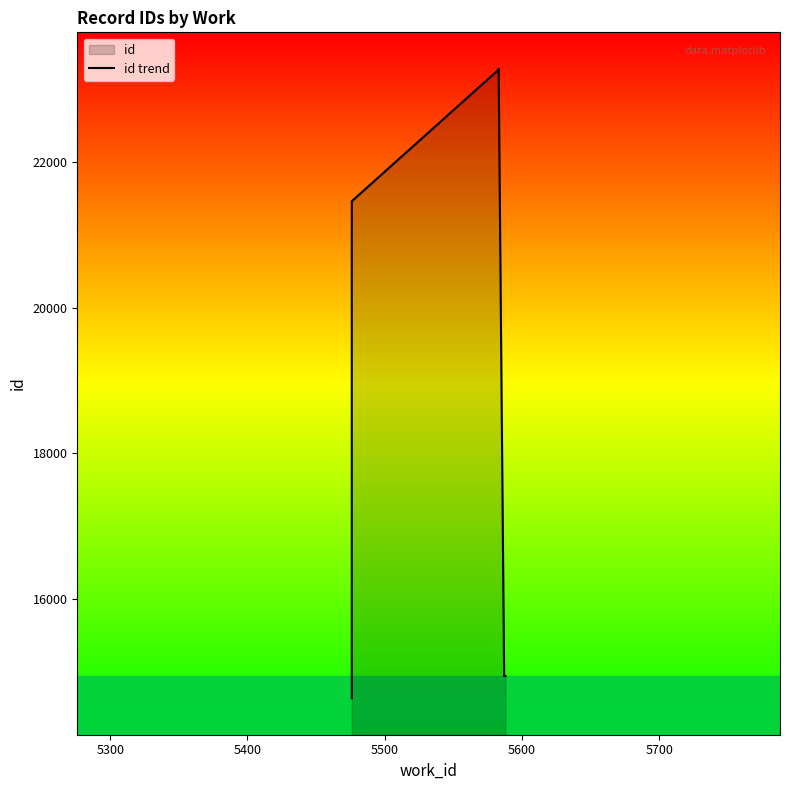

What is the greatest value displayed?

23276